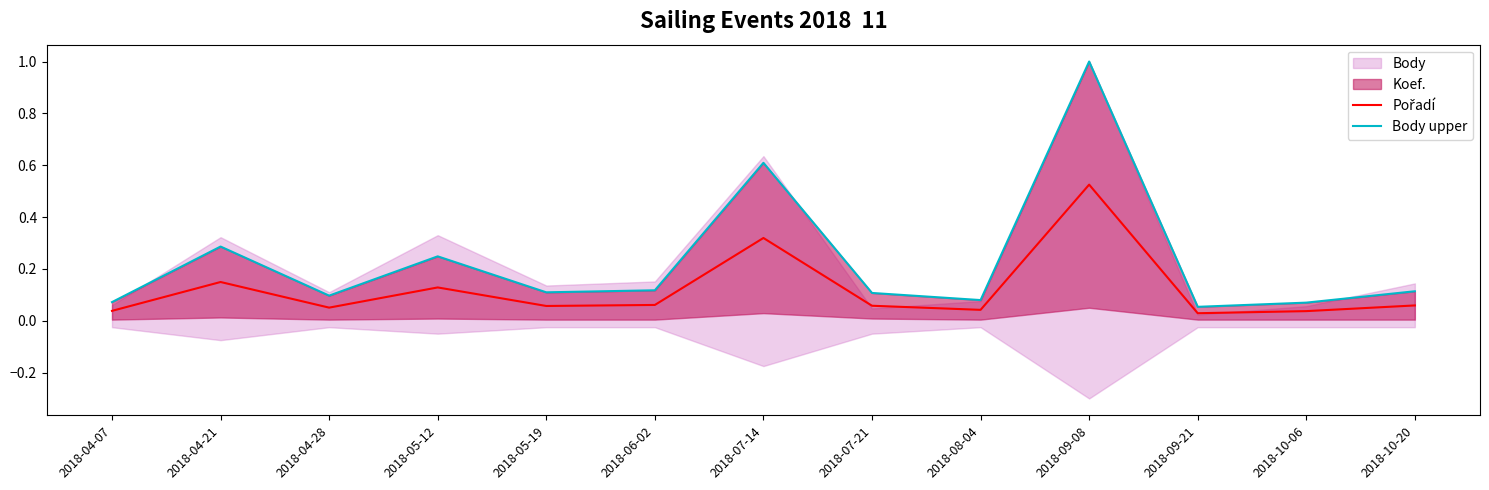

What is the spread (max minus min) of values at 2018-05-12?

0.1